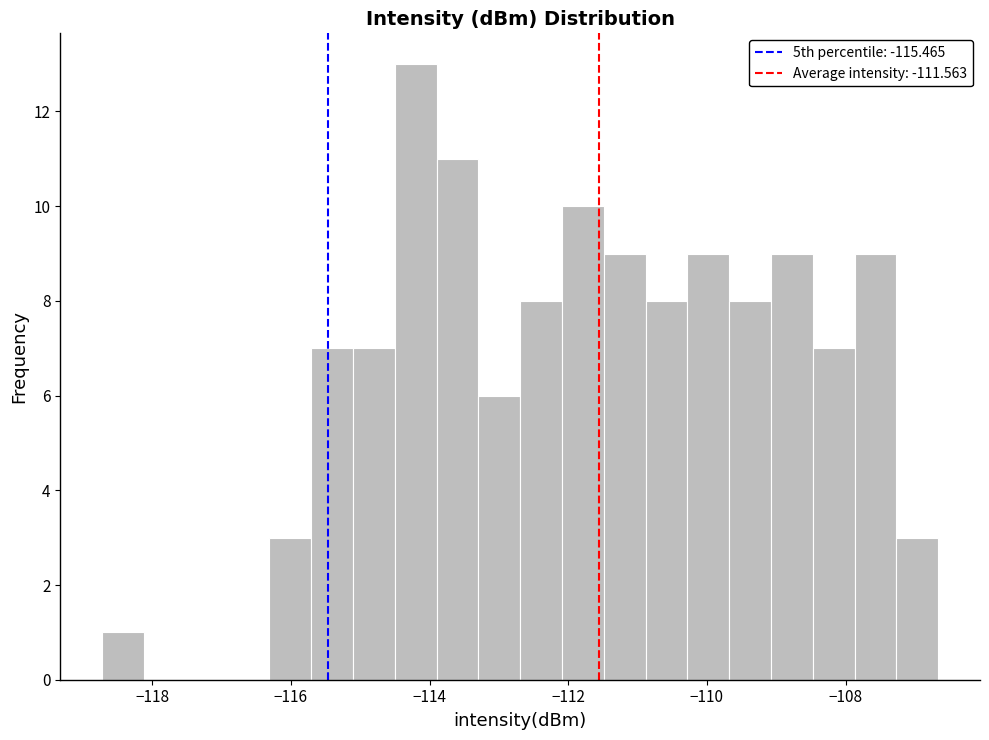

Read against the x-axis, roughly where is the centre of the tallest bar?

-114.2